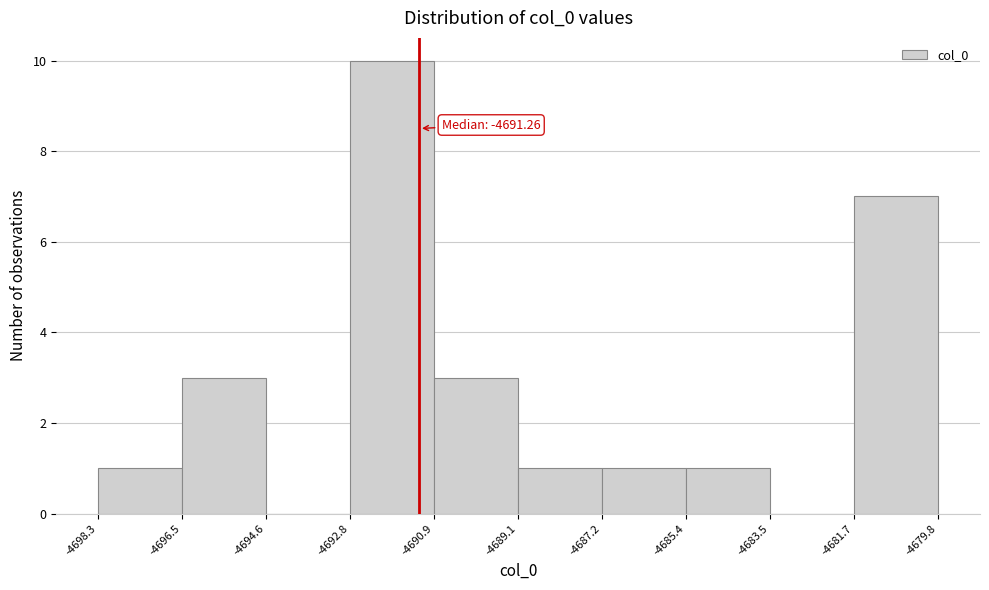

Which range on the x-axis has the tallest bar?

-4692.8 to -4690.9